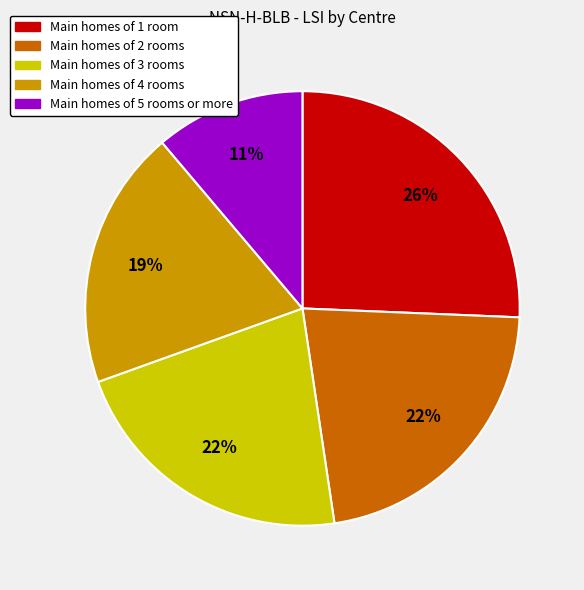

Does any single category account for the majority?

No